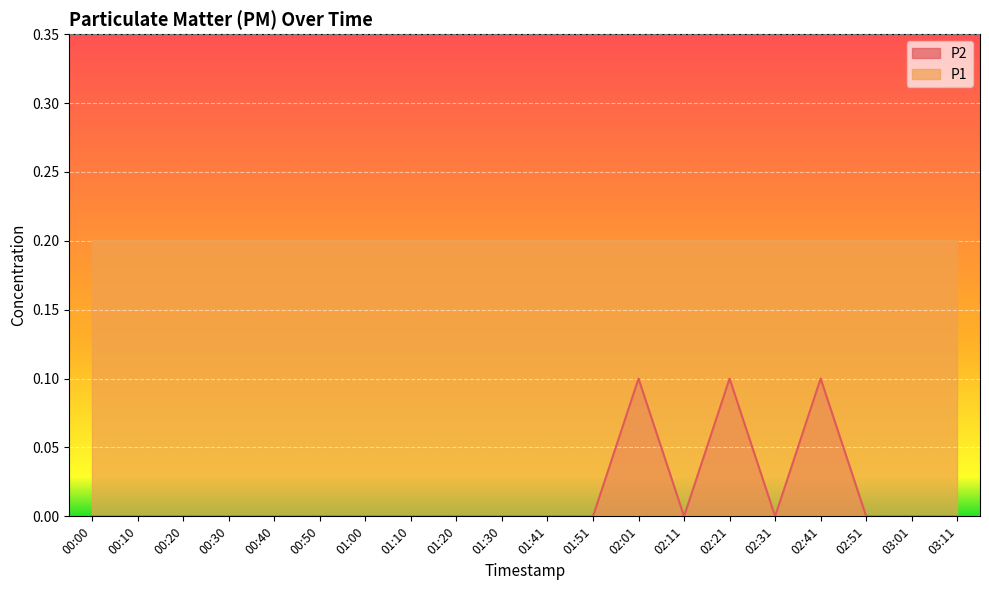

What is the difference between the maximum and minimum values?

0.1